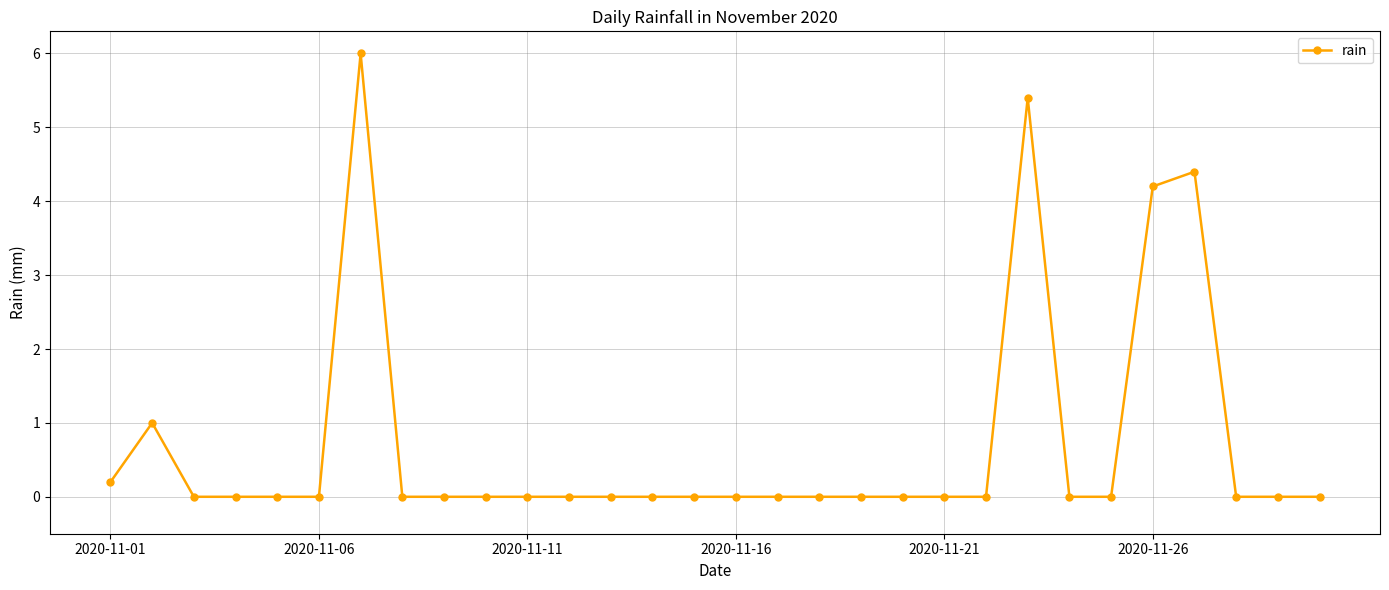

How many distinct data groups are displayed?

1